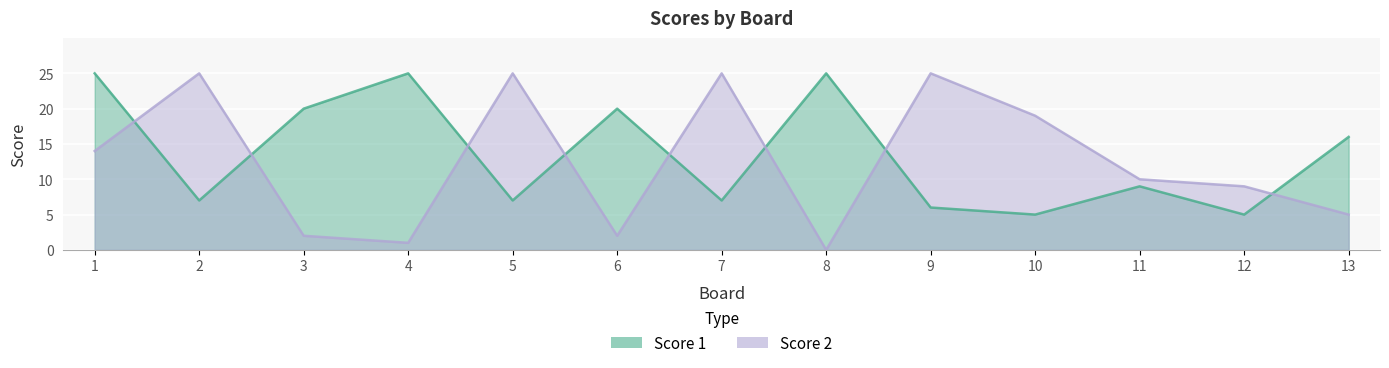

What value does the Score 2 series have at 11, to the nearest 5?

10